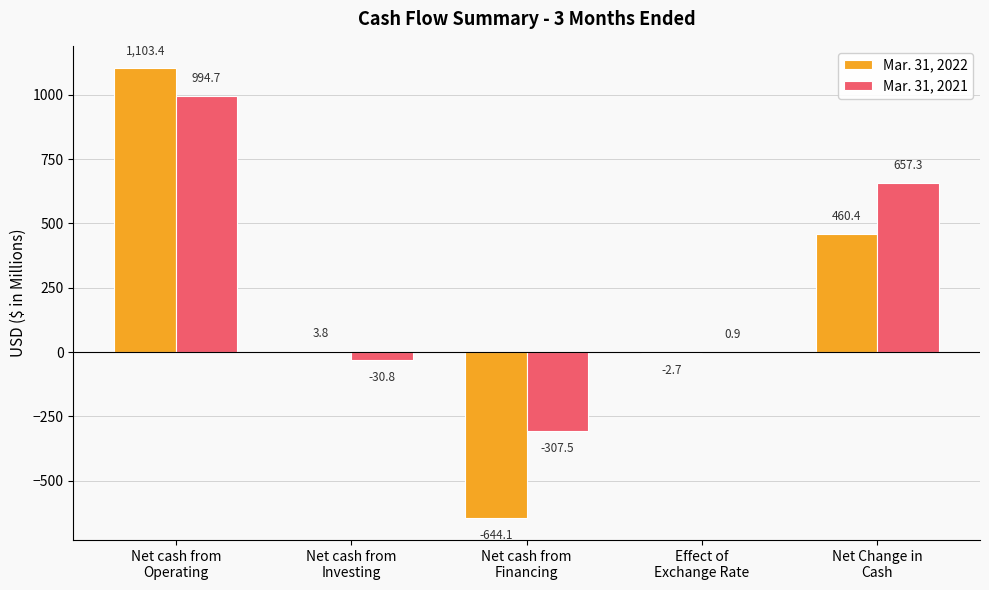

What is the maximum value for Mar. 31, 2022?

1103.4